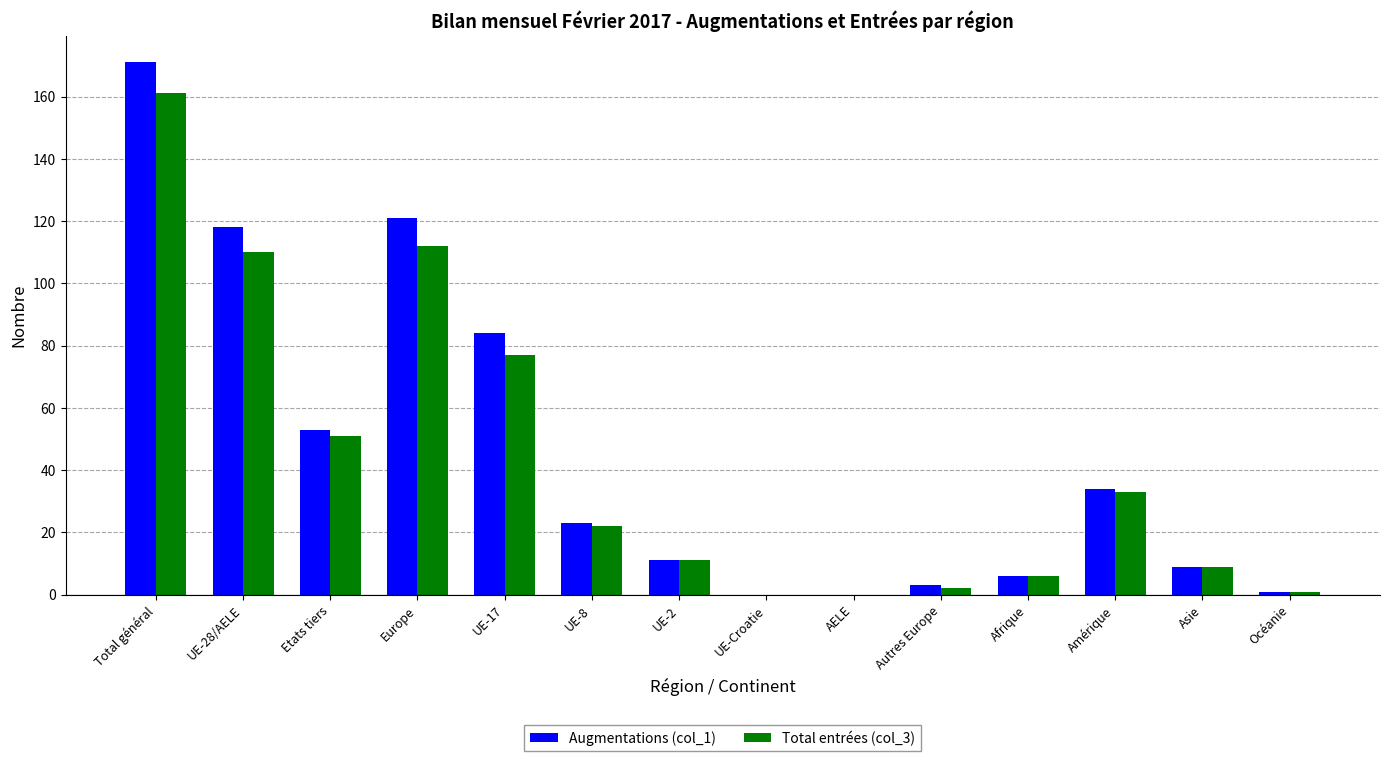

What is the total value across all series at UE-17?

161